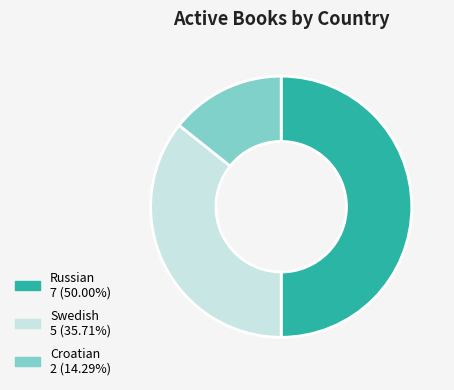

Between Russian and Croatian, which is larger?

Russian